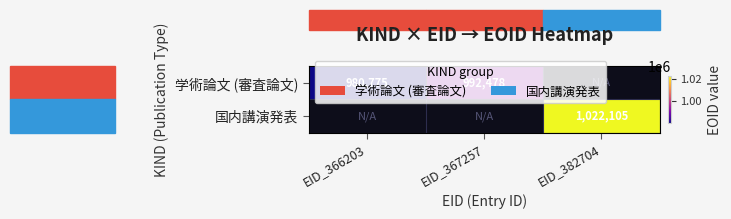

Is it true that 学術論文 (審査論文) equals 271740 at EID_366203?

False